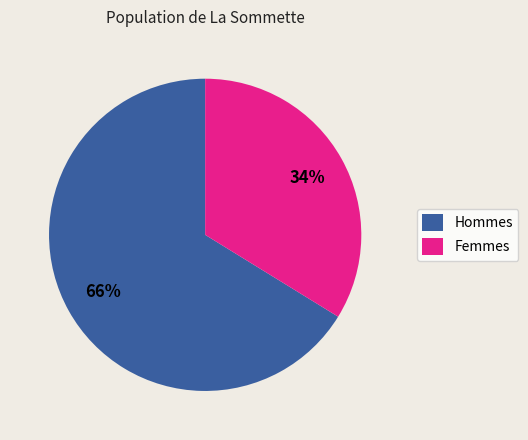

Is there any slice that represents more than half of the pie?

Yes